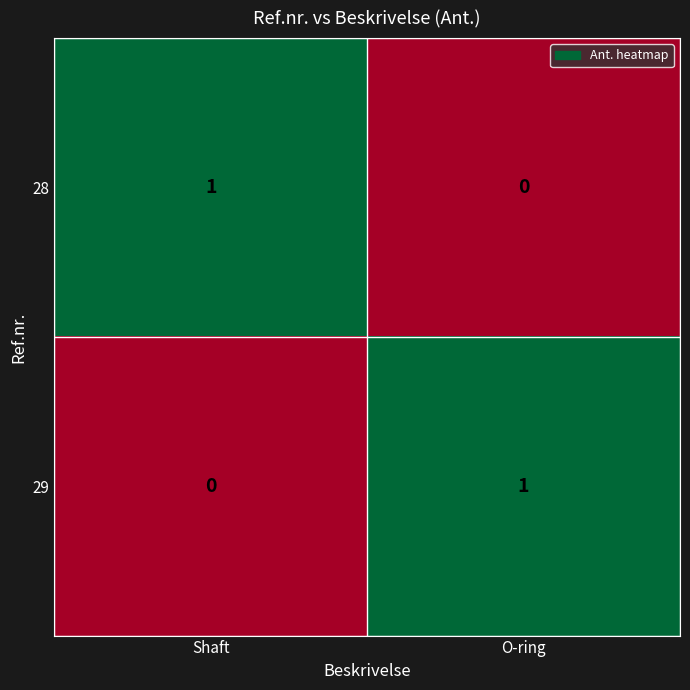

Rank the series at O-ring from lowest to highest value.

28, 29